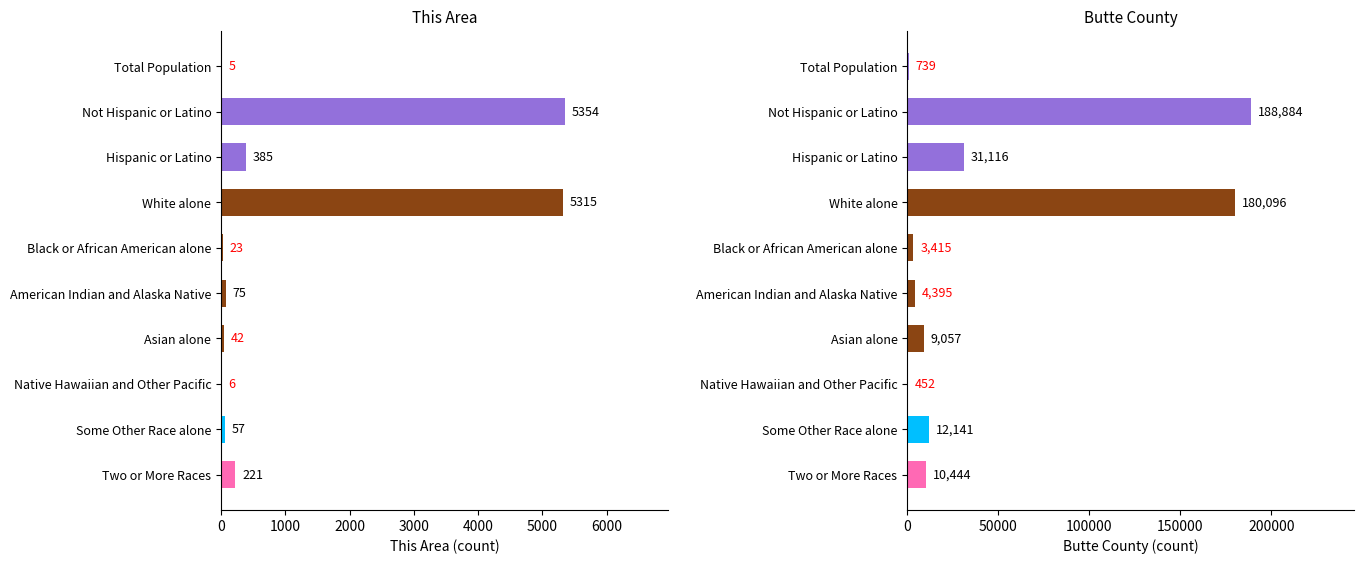

Reading left to right, transcribe all the data shown in this chart.

This Area: 5	5354	385	5315	23	75	42	6	57	221
Butte County: 739	188884	31116	180096	3415	4395	9057	452	12141	10444